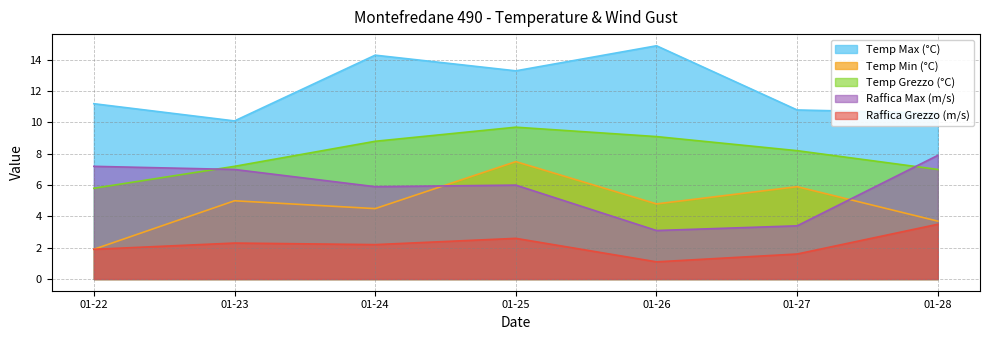

How many times do Raffica Max (m/s) and Temp Grezzo (°C) cross each other?

2